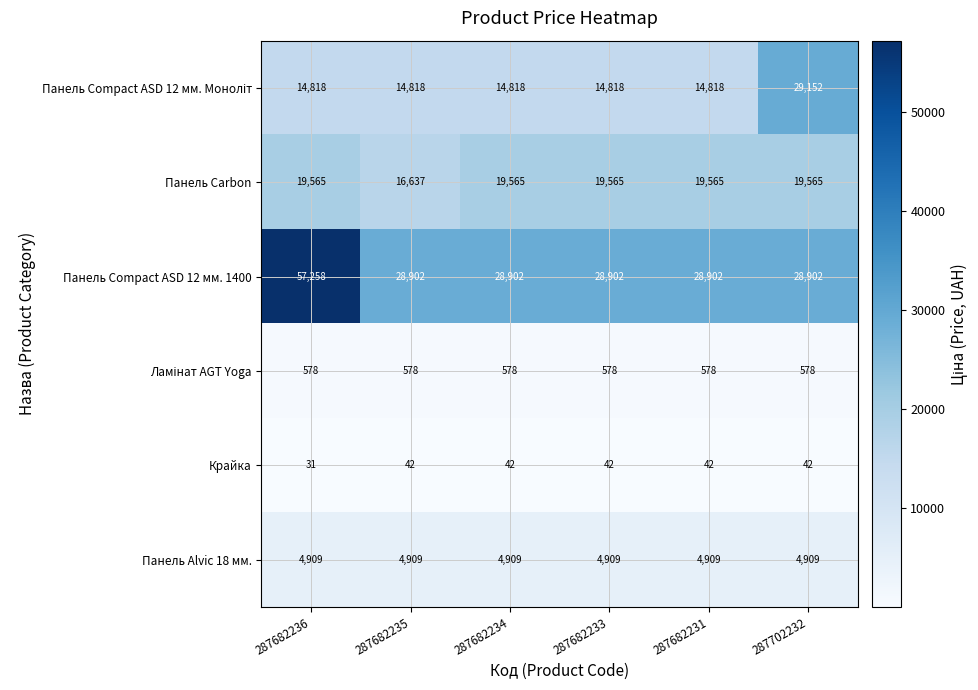

Which category has the highest value across all series?

287682236